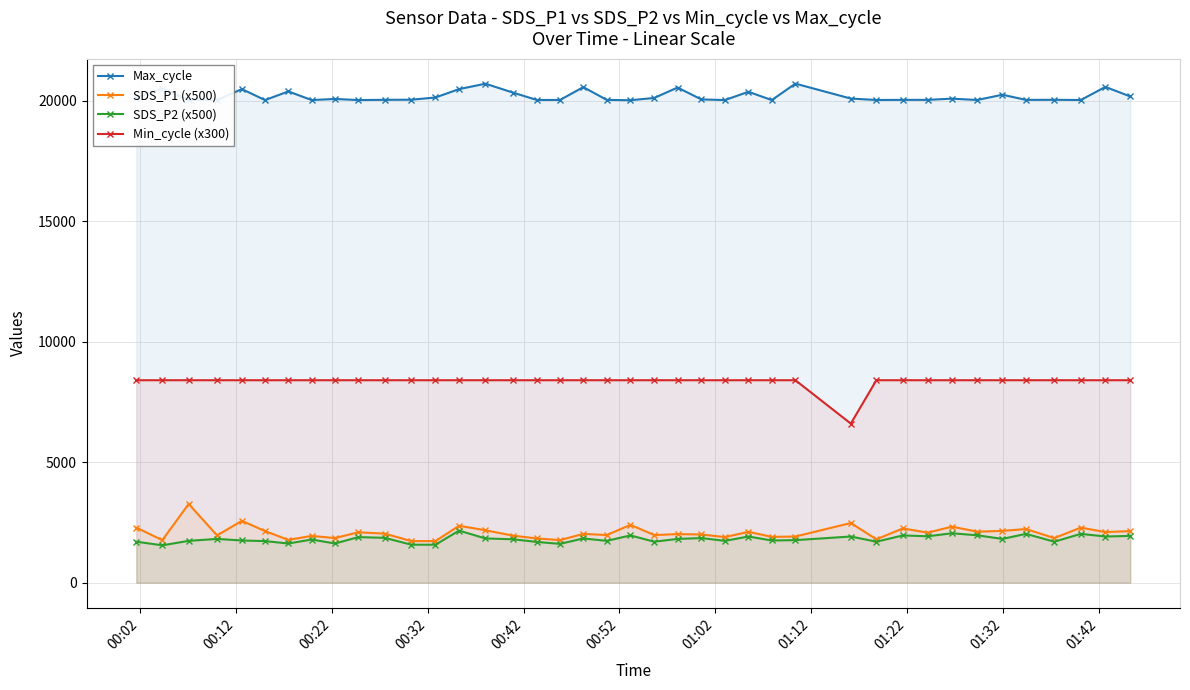

True or false: Max_cycle and SDS_P2 (x500) cross at least once.

False